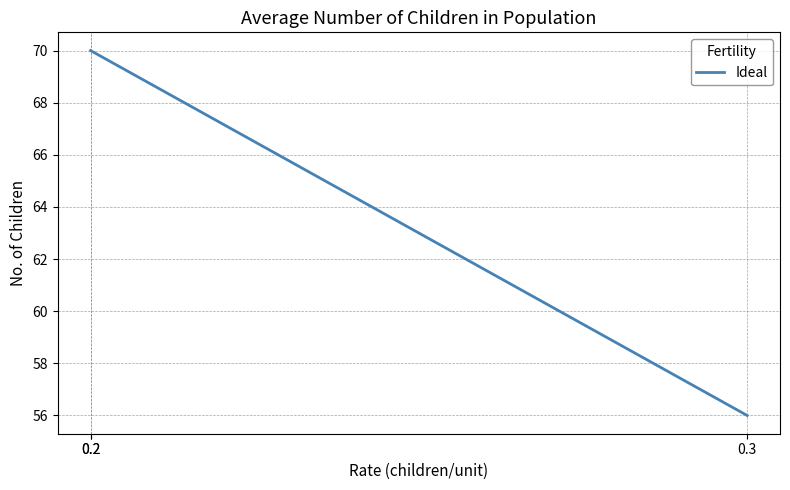

Which category has the lowest value across all series?

0.3